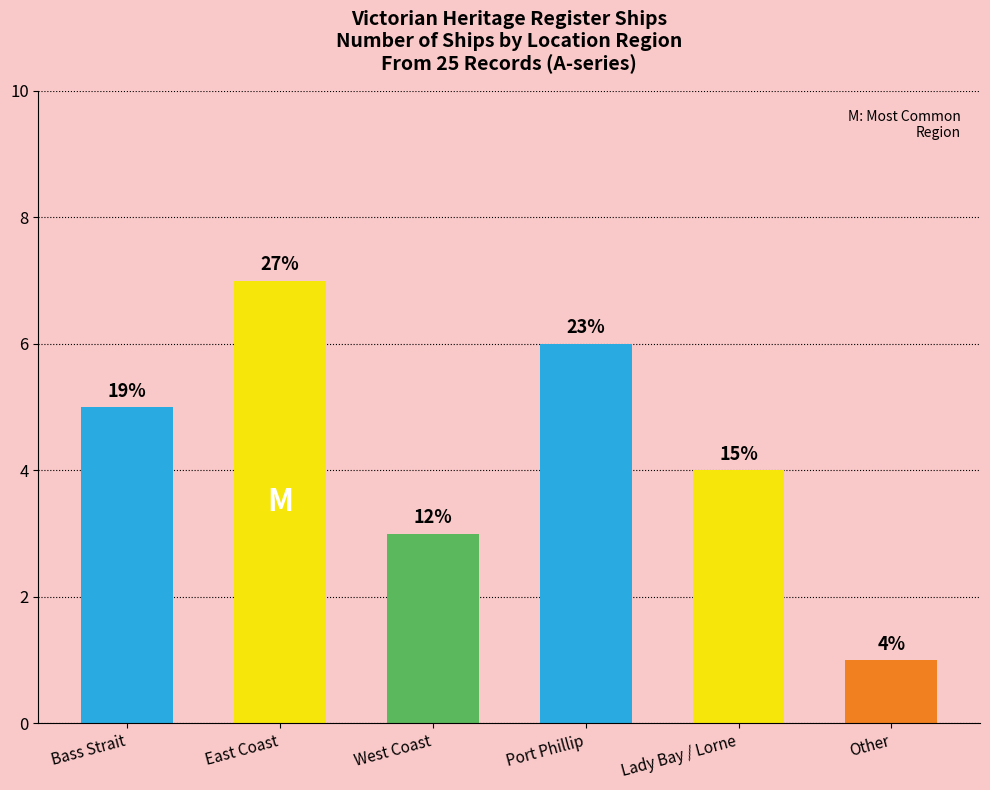

What is the ratio of the value at Other to the value at Lady Bay / Lorne?

0.2